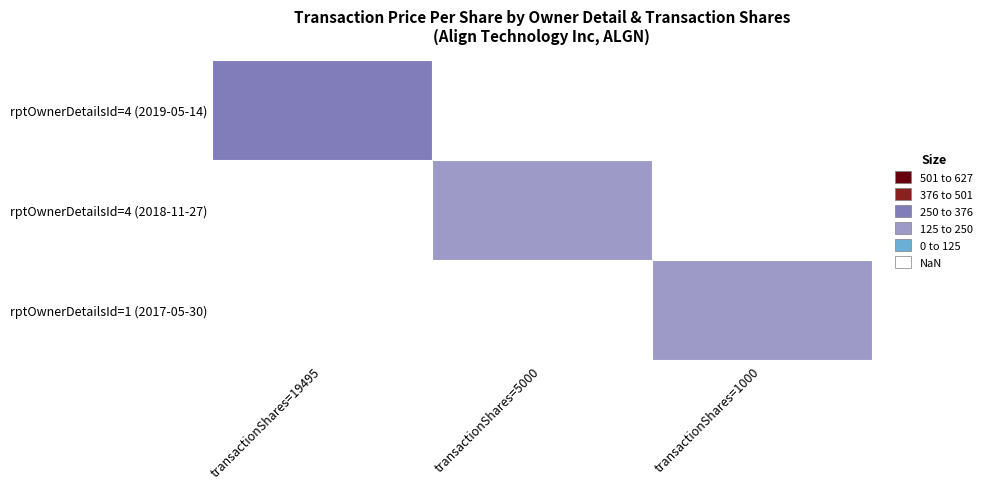

Which category has the lowest value in the 4 series?

1000